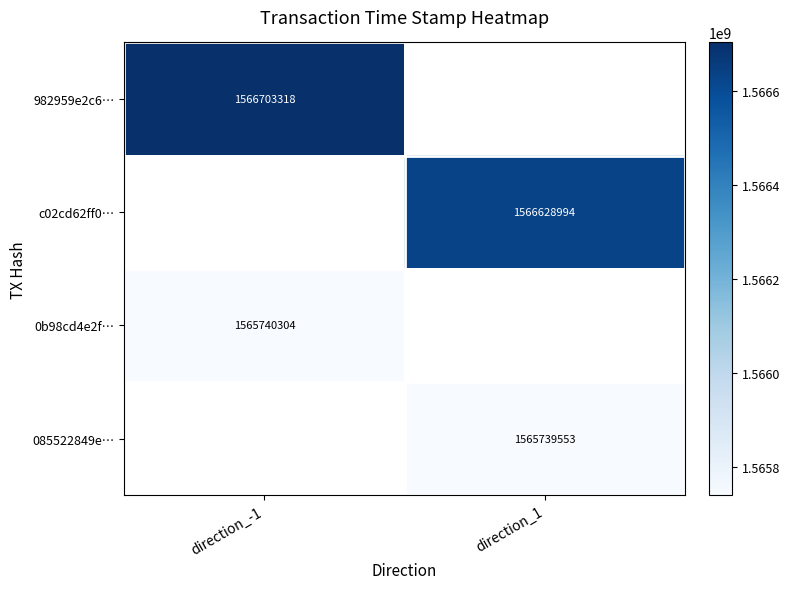

The 982959e2c6… series shows 2398140722.7 at direction_-1. True or false?

False